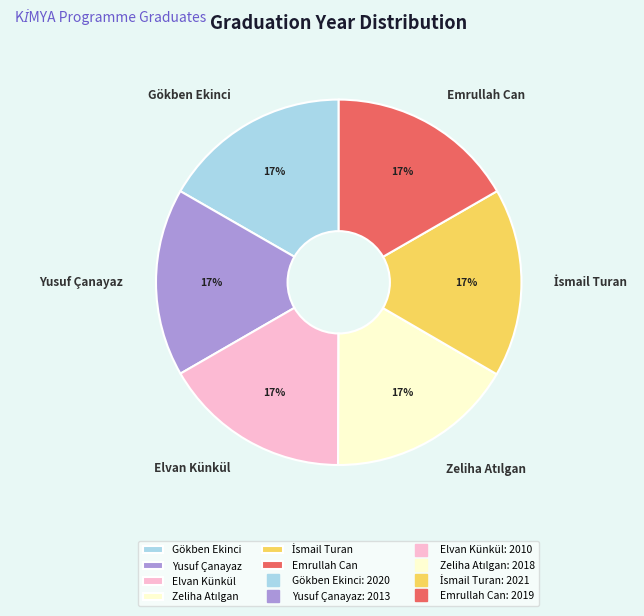

Is it true that Yusuf Çanayaz is 7% of the pie?

False